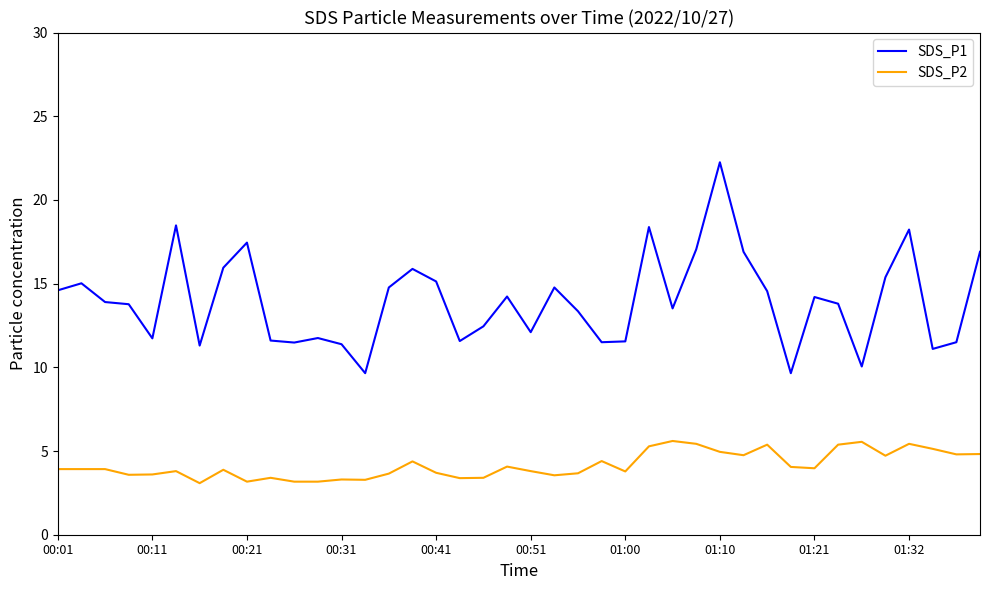

How many values in the SDS_P1 series exceed 13?

24